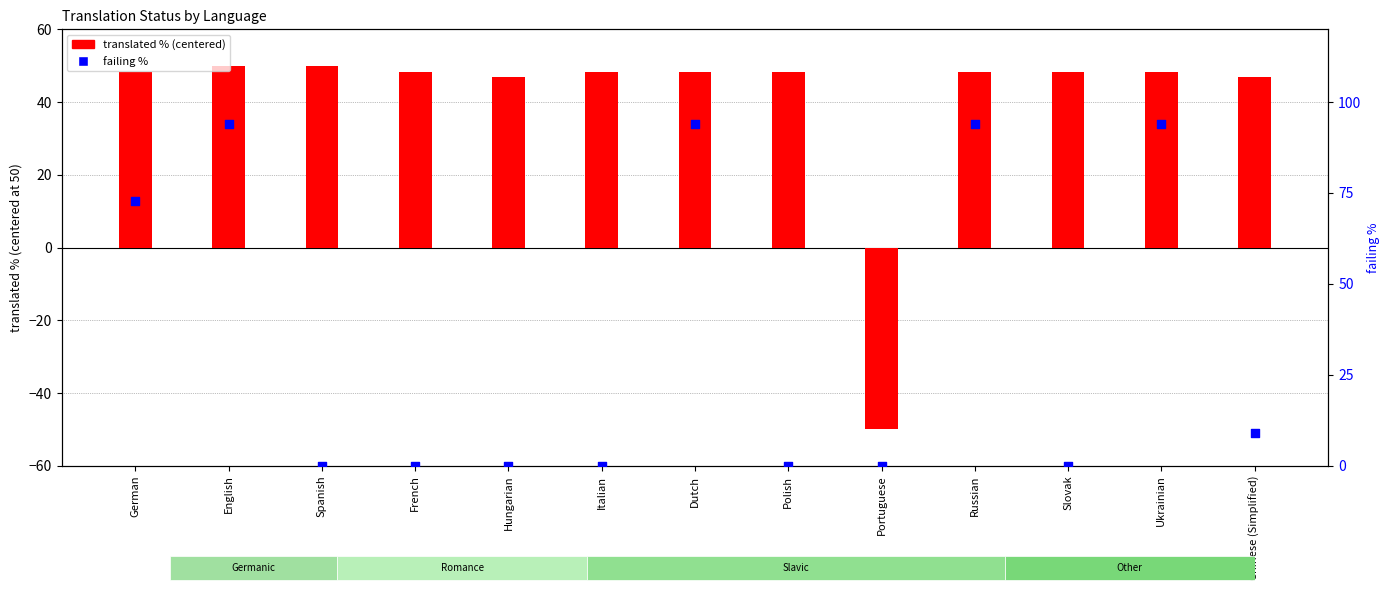

Which series contains the highest Y value?

failing percent